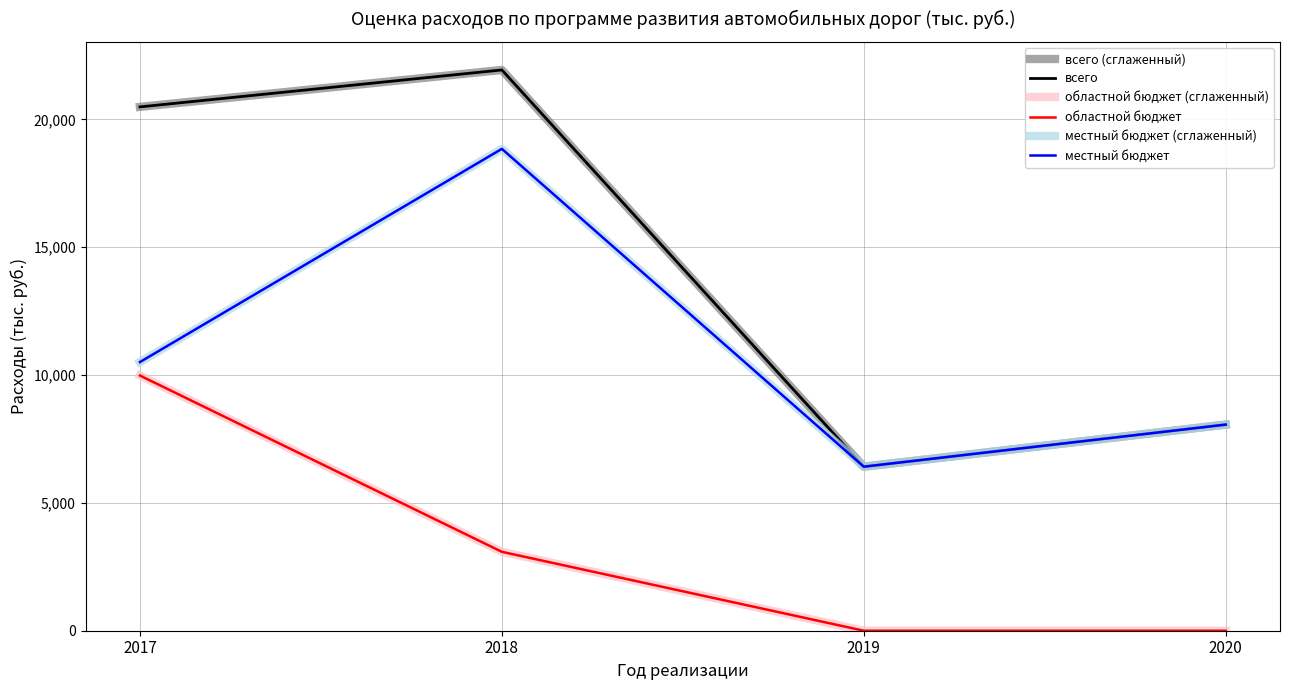

True or false: областной бюджет and областной бюджет (сглаженный) intersect in this chart.

False